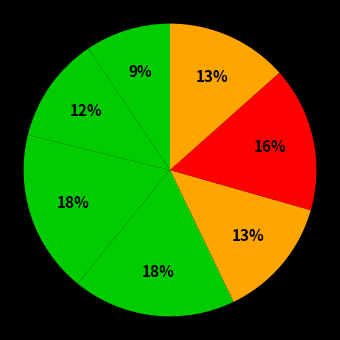

Count the number of slices in the pie.

7